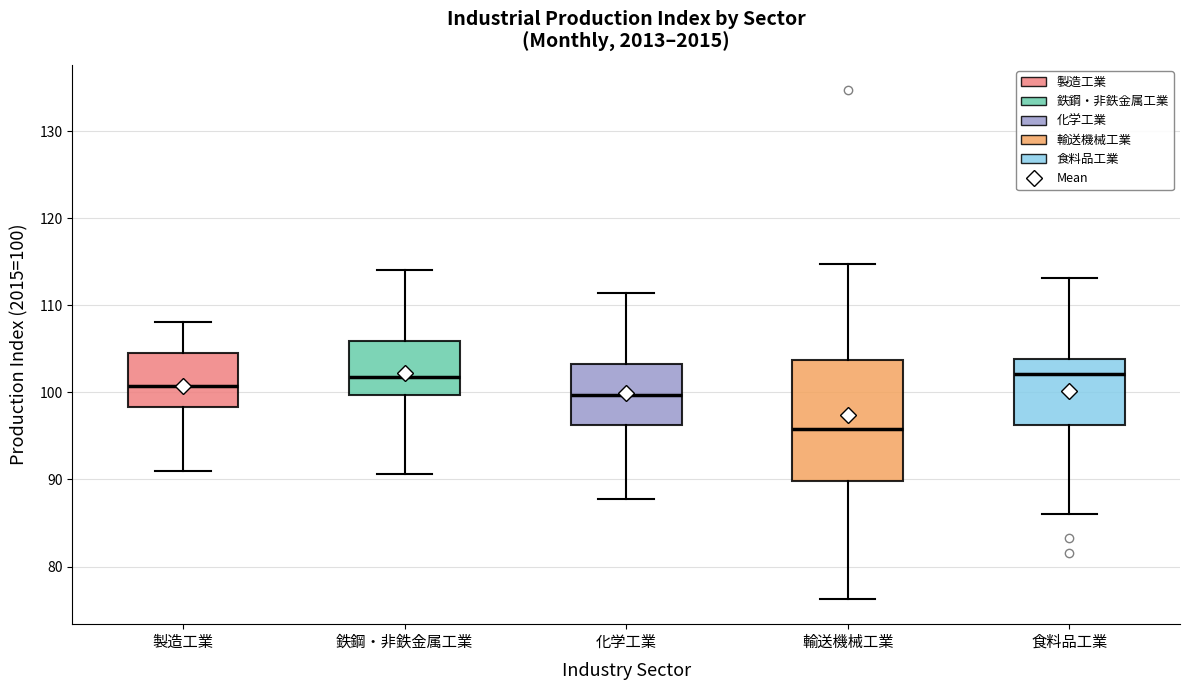

Comparing the boxes themselves (not the whiskers), which one is the tallest?

輸送機械工業